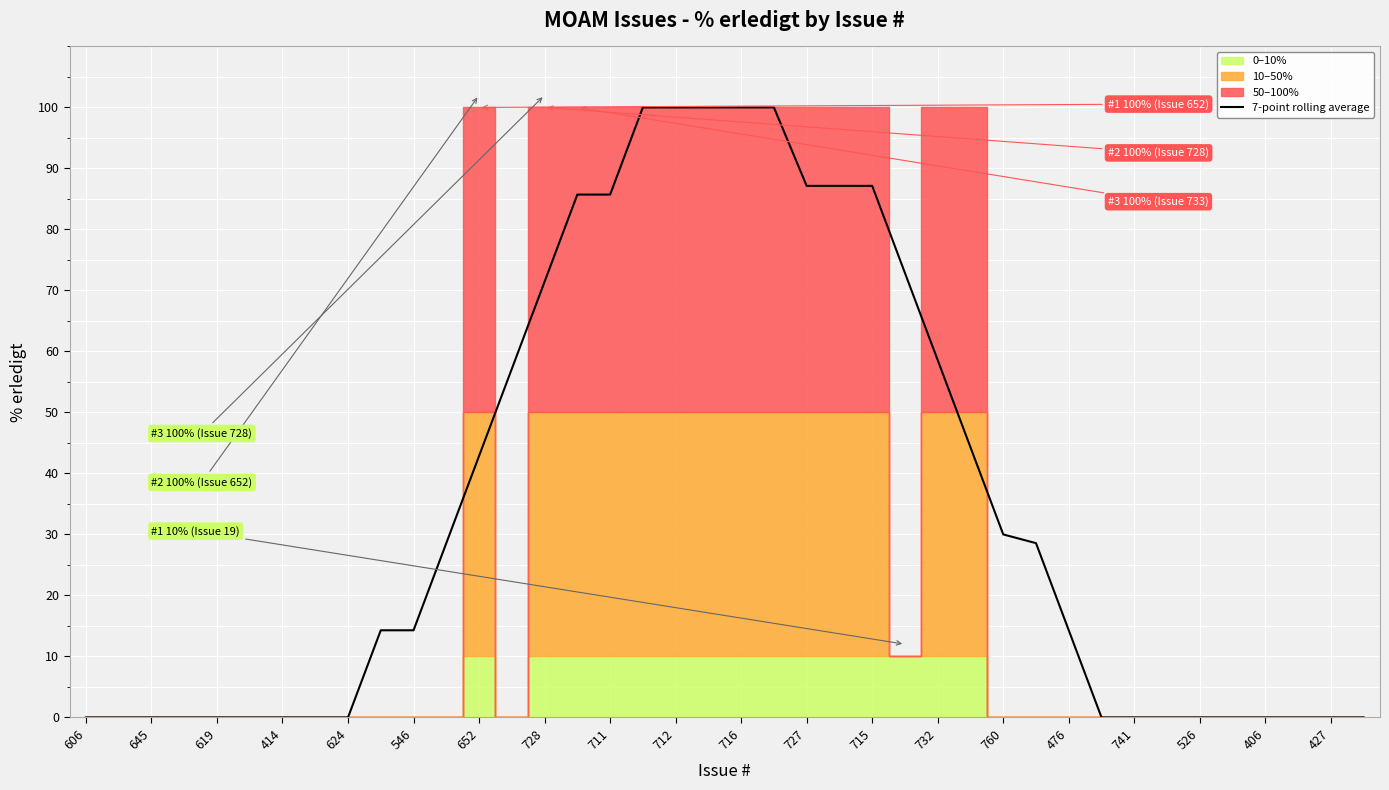

The 7-point rolling average series shows 20.8 at 546. True or false?

False